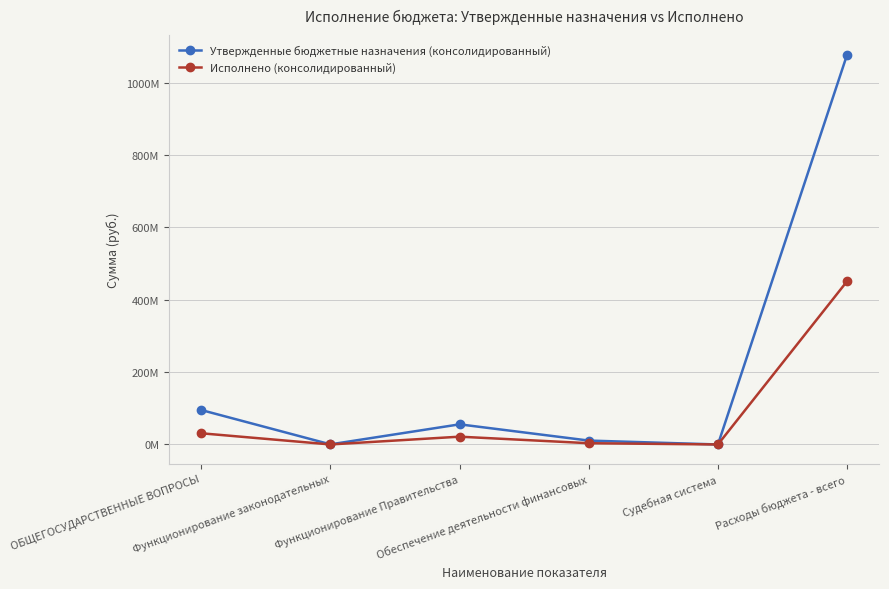

What are all the series names shown in the legend?

Утвержденные бюджетные назначения (консолидированный), Исполнено (консолидированный)